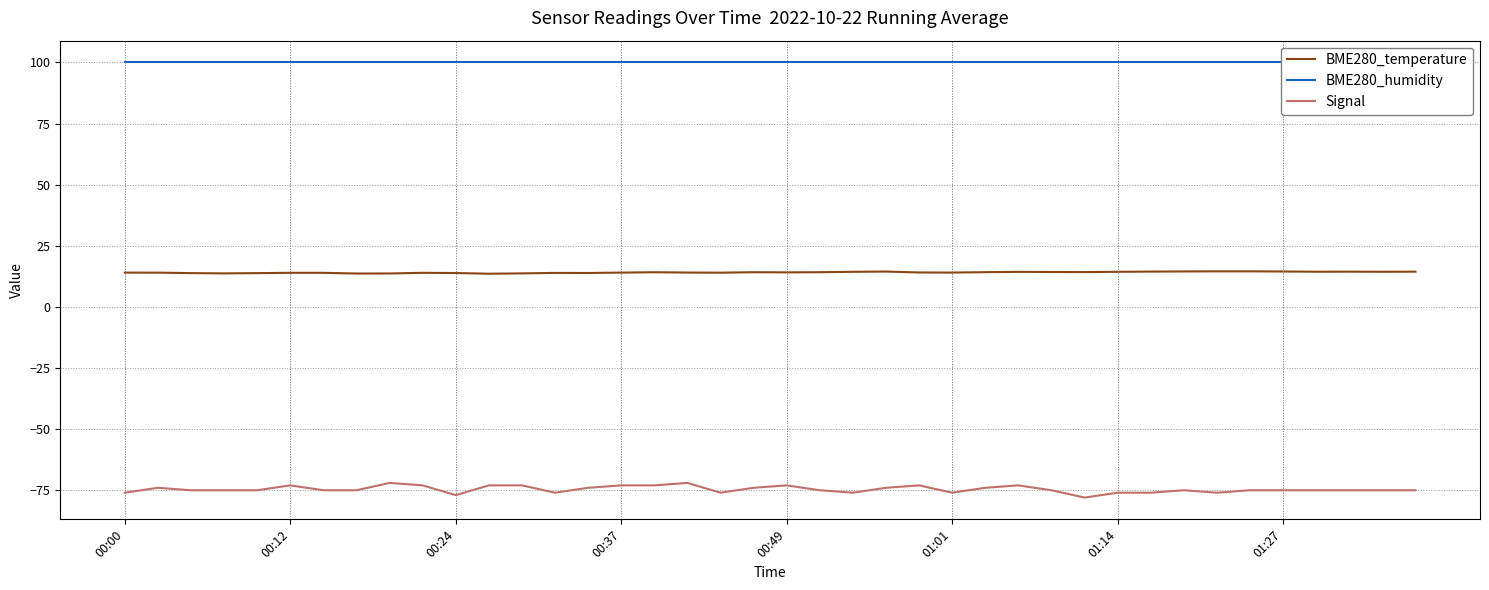

In BME280_temperature, how many points are lower than both neighbors (excluding endpoints)?

10